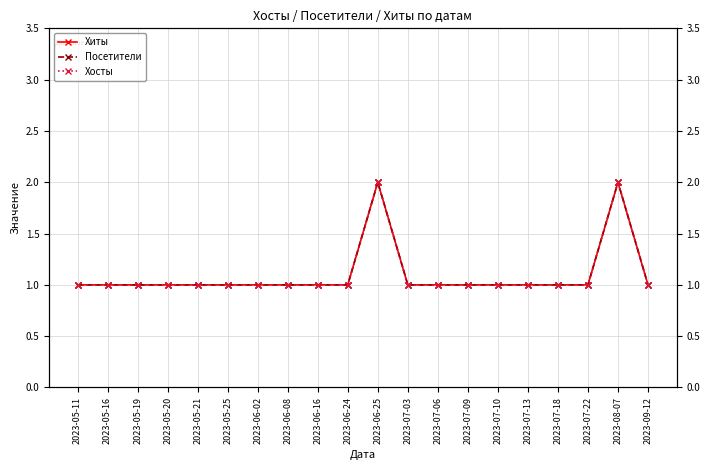

Reading left to right, list all the values displayed in this chart.

Хиты: 1	1	1	1	1	1	1	1	1	1	2	1	1	1	1	1	1	1	2	1
Посетители: 1	1	1	1	1	1	1	1	1	1	2	1	1	1	1	1	1	1	2	1
Хосты: 1	1	1	1	1	1	1	1	1	1	2	1	1	1	1	1	1	1	2	1